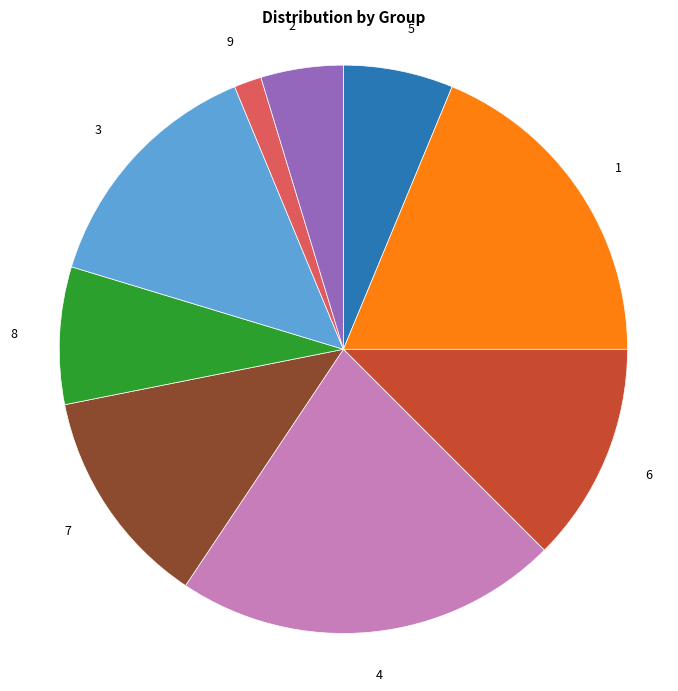

Is it true that 1 is 19% of the pie?

True